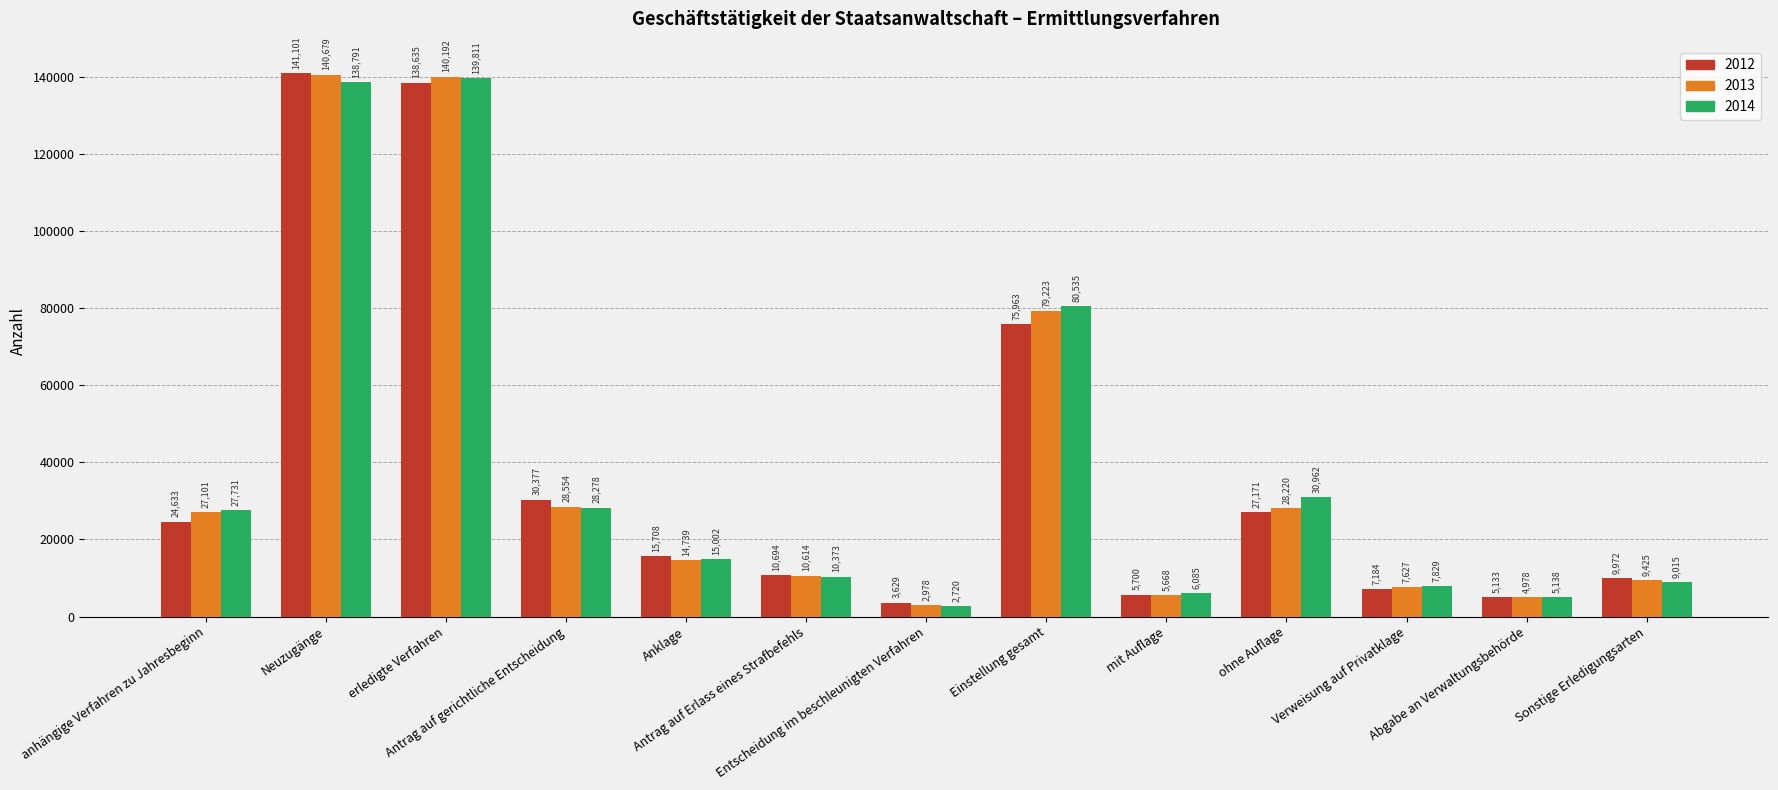

The 2014 series shows 5138 at Abgabe an Verwaltungsbehörde. True or false?

True